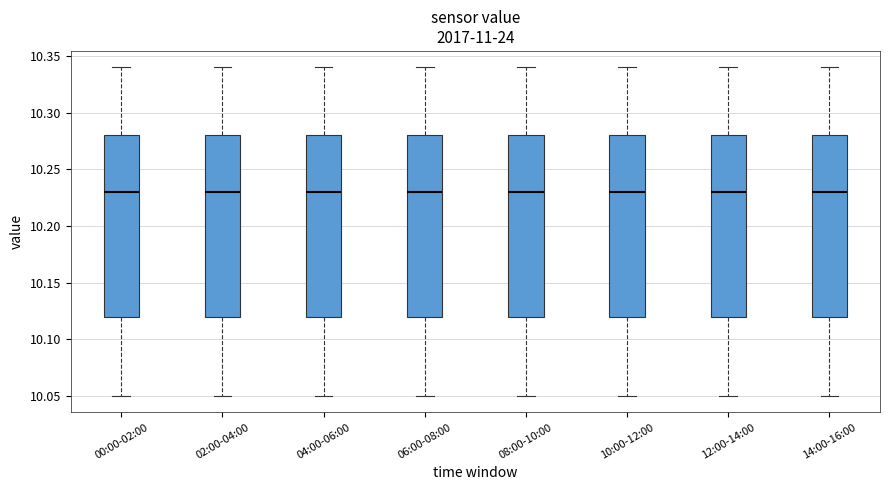

Reading left to right, transcribe this box plot: for each box, give where its median line is, the range the box spans, and where its two whiskers end, as read against the y-axis. The values are not printed on the chart, so give them approximately, as read against the axis.

00:00-02:00: median 10.23, box 10.12 to 10.28, whiskers 10.05 to 10.34
02:00-04:00: median 10.23, box 10.12 to 10.28, whiskers 10.05 to 10.34
04:00-06:00: median 10.23, box 10.12 to 10.28, whiskers 10.05 to 10.34
06:00-08:00: median 10.23, box 10.12 to 10.28, whiskers 10.05 to 10.34
08:00-10:00: median 10.23, box 10.12 to 10.28, whiskers 10.05 to 10.34
10:00-12:00: median 10.23, box 10.12 to 10.28, whiskers 10.05 to 10.34
12:00-14:00: median 10.23, box 10.12 to 10.28, whiskers 10.05 to 10.34
14:00-16:00: median 10.23, box 10.12 to 10.28, whiskers 10.05 to 10.34